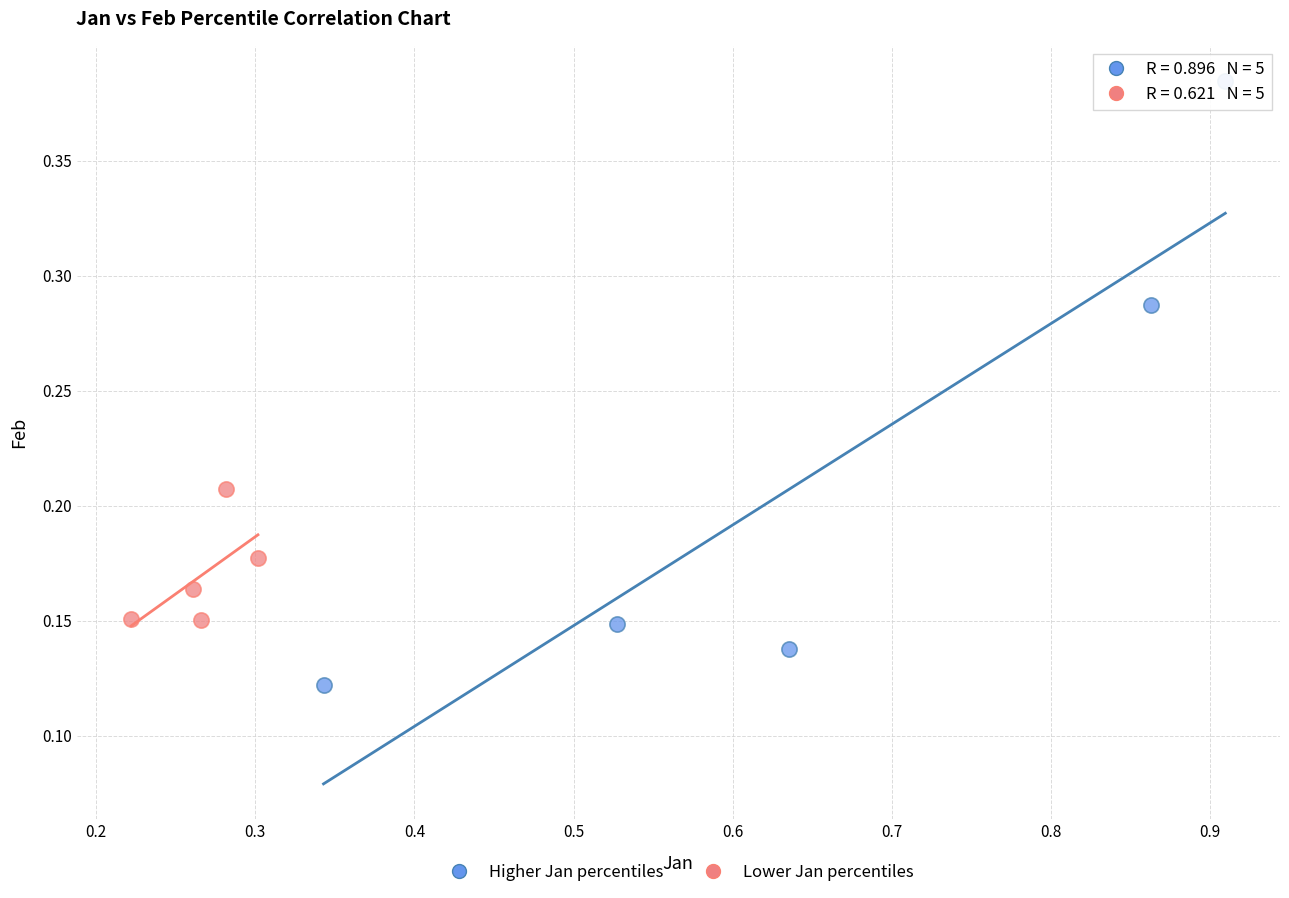

Which series reaches the minimum Y coordinate?

Higher Jan percentiles